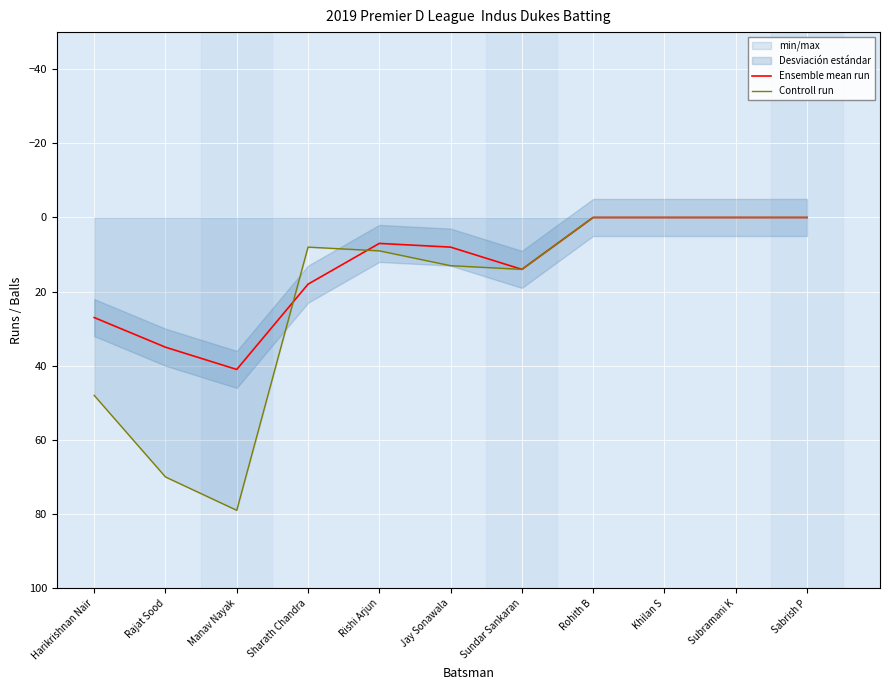

What is the highest value of the Controll run series?

79